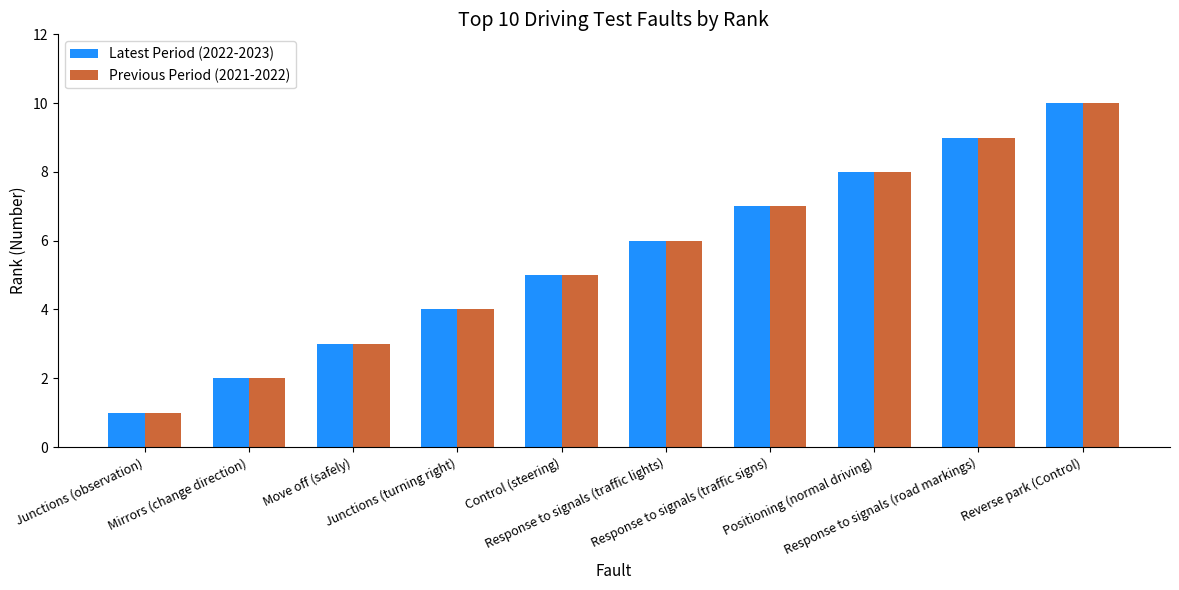

What is the sum of all Previous Period (2021-2022) values?

55